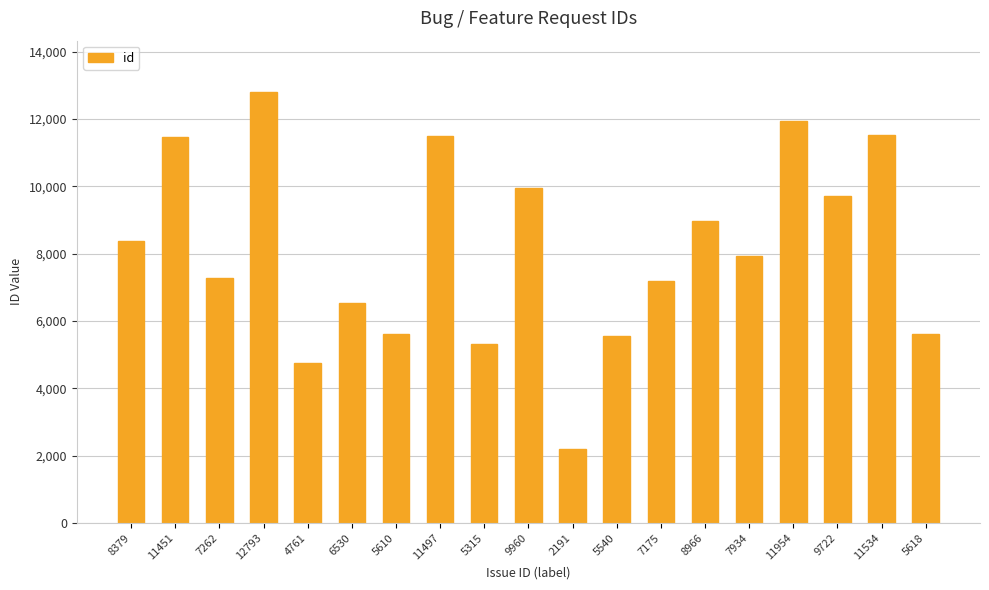

True or false: the data shows 4858 at 7175.

False